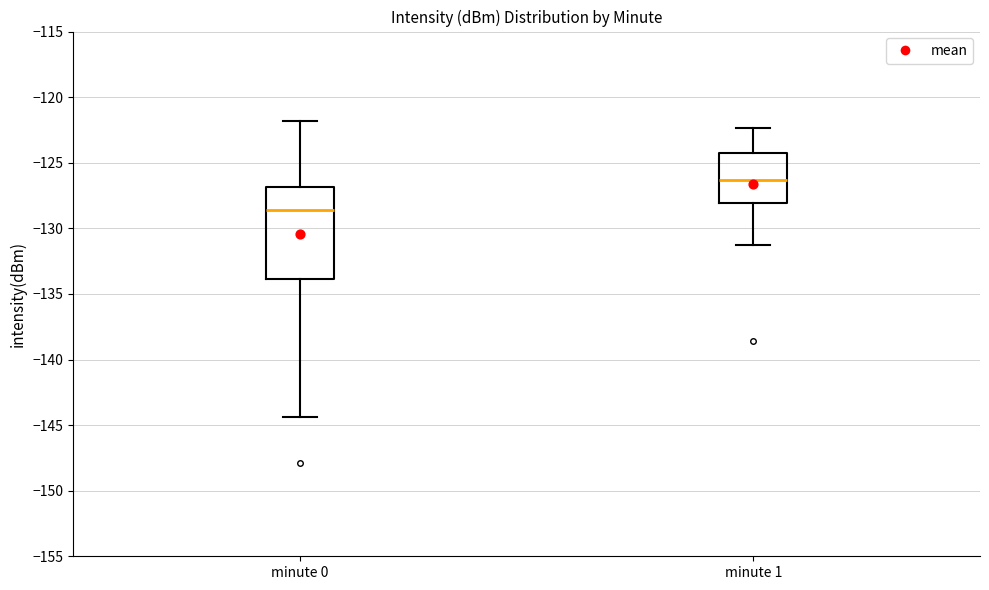

Where does the upper whisker of the box for minute 0 end on the y-axis? The values are not printed on the chart, so give them approximately, as read against the axis.

-122.0